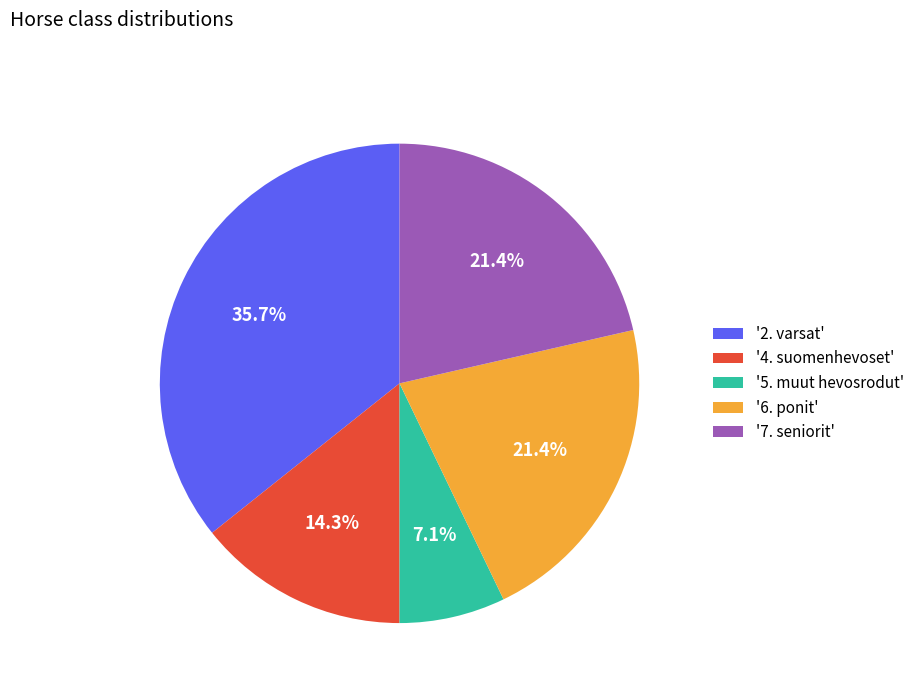

How many slices are in this pie chart?

5